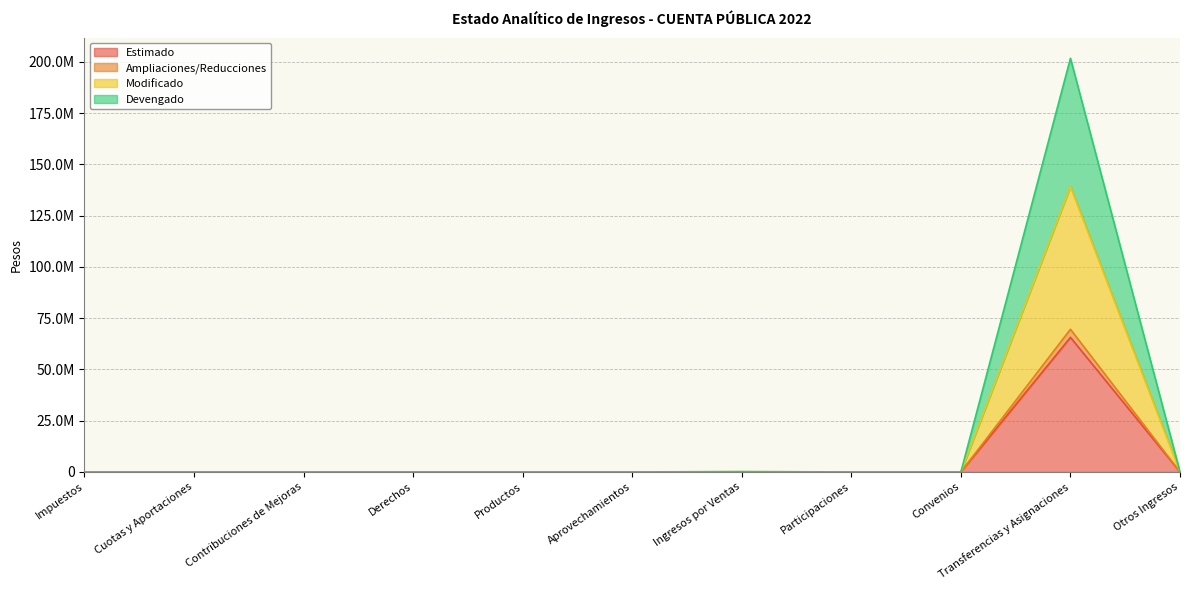

How many values in the Estimado series exceed 0?

1